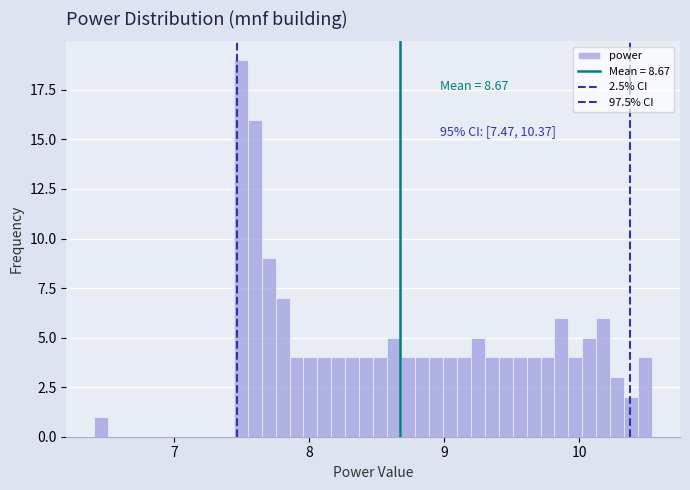

Around what value on the x-axis is the tallest bar? Give the approximate position of its centre, as read against the axis.

7.5